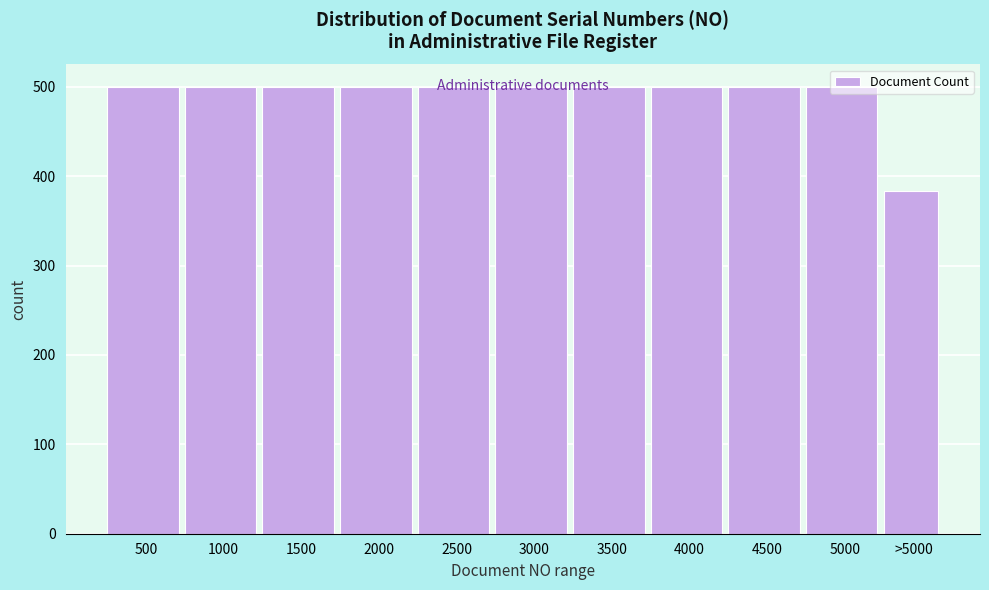

True or false: the data shows 718 at 5000.

False